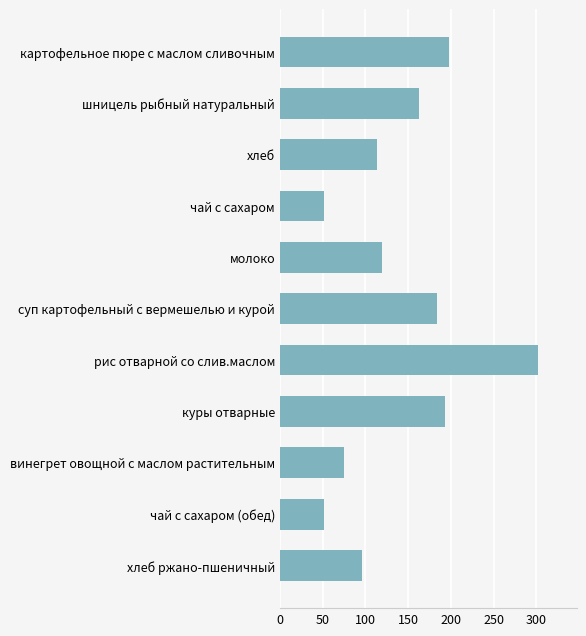

Does the chart contain any negative values?

No